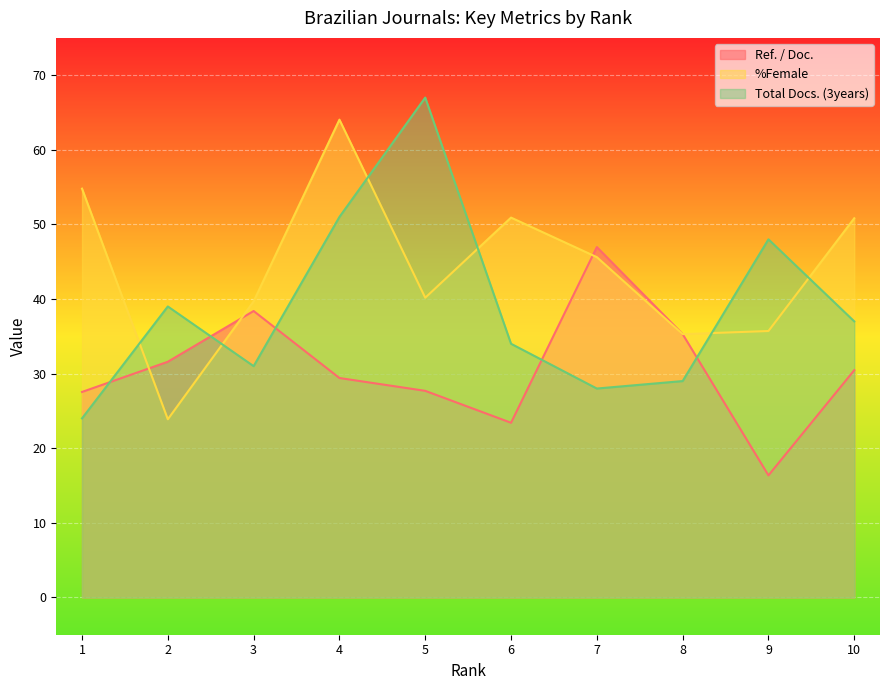

Rank the series at 5 from highest to lowest value.

Total Docs. (3years), %Female, Ref. / Doc.